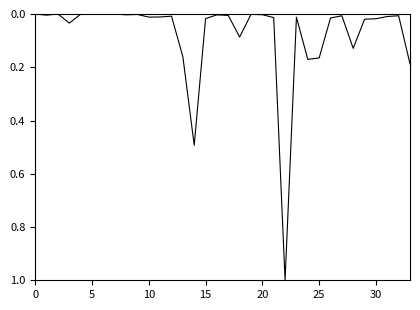

What is the maximum value shown in the chart?

1.0